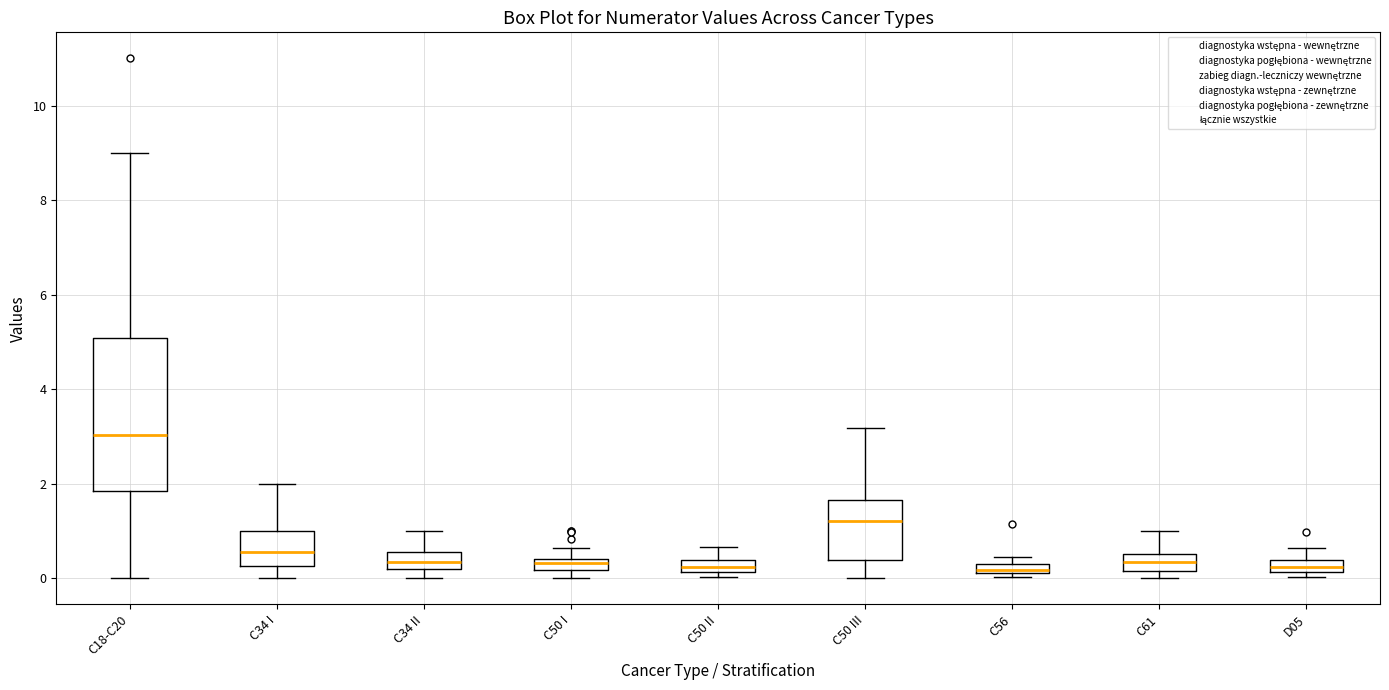

Which box's median line is the highest?

C18-C20